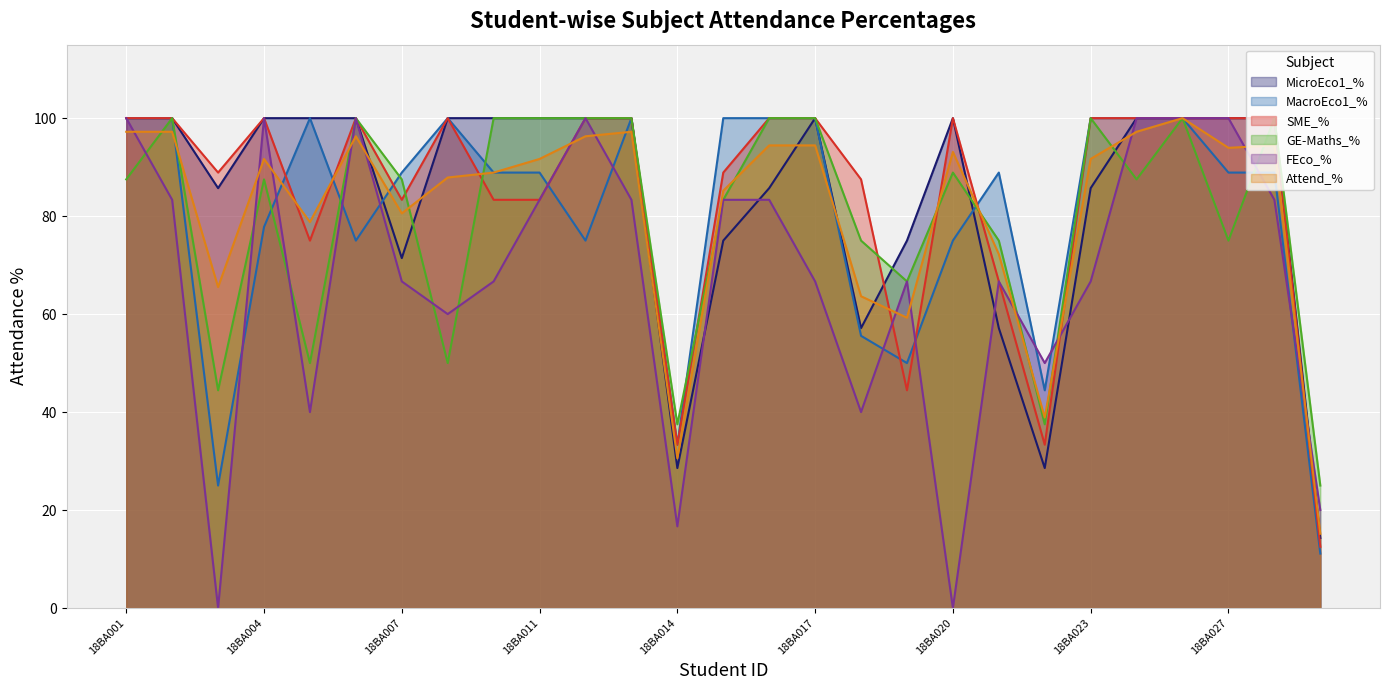

Rank the categories by Attend_% value from lowest to highest.

18BA029, 18BA014, 18BA022, 18BA019, 18BA018, 18BA003, 18BA021, 18BA005, 18BA007, 18BA015, 18BA008, 18BA009, 18BA004, 18BA011, 18BA023, 18BA020, 18BA027, 18BA016, 18BA017, 18BA028, 18BA006, 18BA012, 18BA001, 18BA002, 18BA013, 18BA024, 18BA026